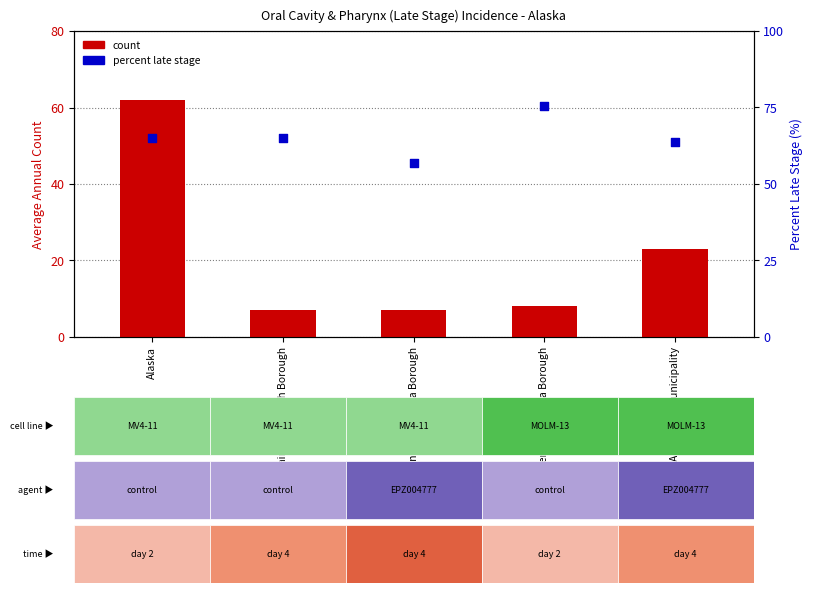

What are all the series names shown in the legend?

count, percent late stage